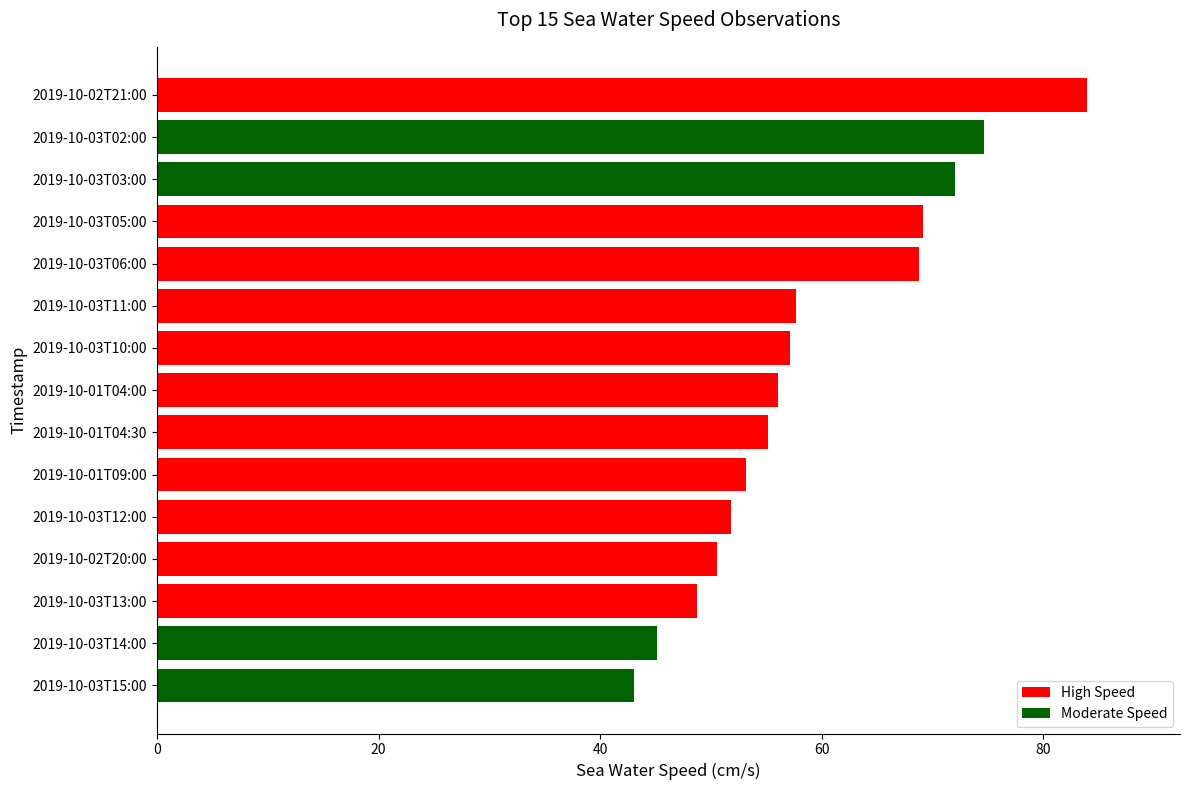

How many values exceed 56?

8